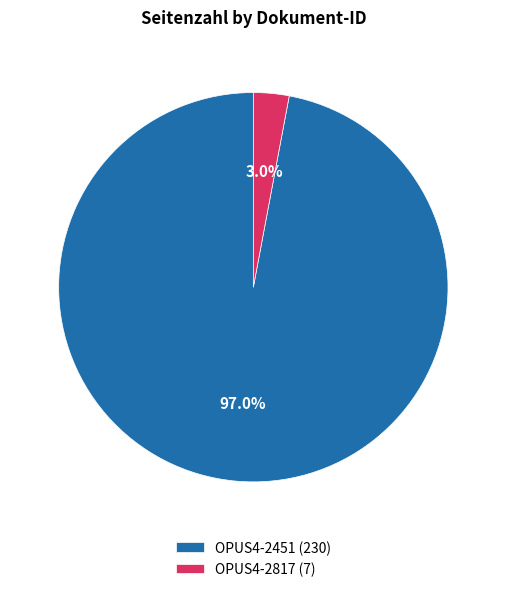

What percentage do OPUS4-2451 and OPUS4-2817 together represent?

100.0%